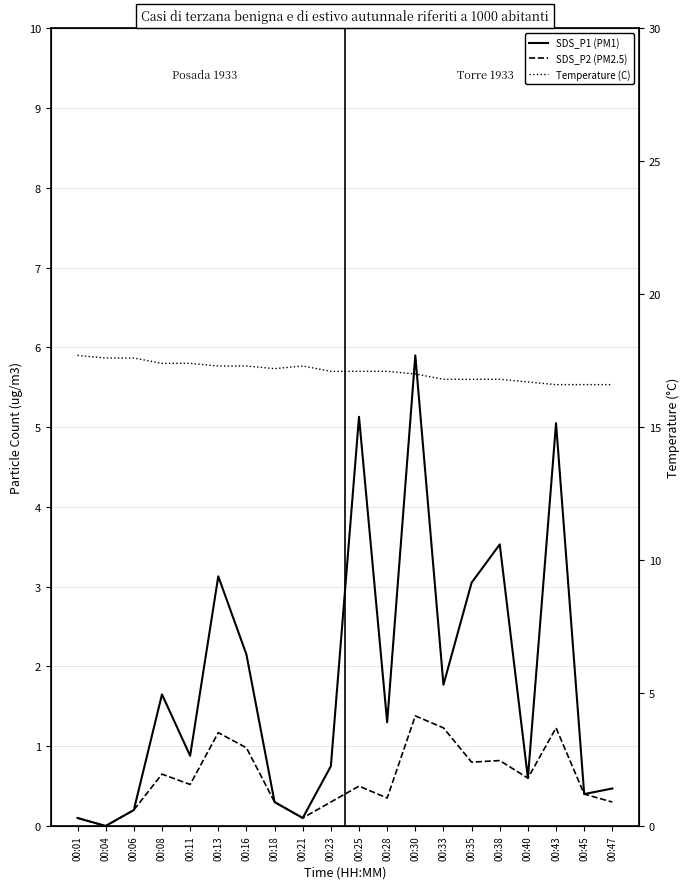

The value of Temperature (C) at 00:08 is 17.4. True or false?

True